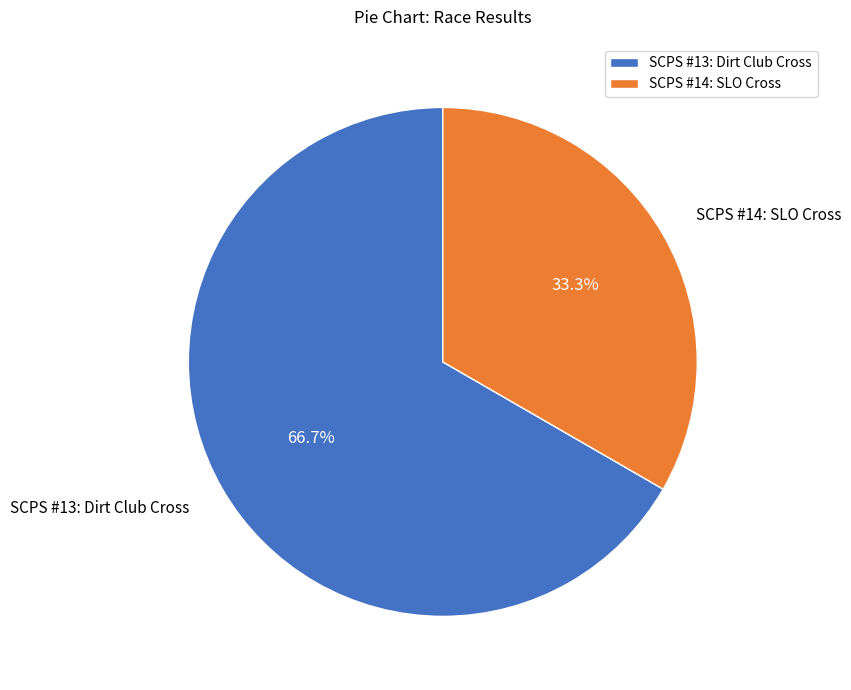

What is the largest slice in the pie chart?

SCPS #13: Dirt Club Cross